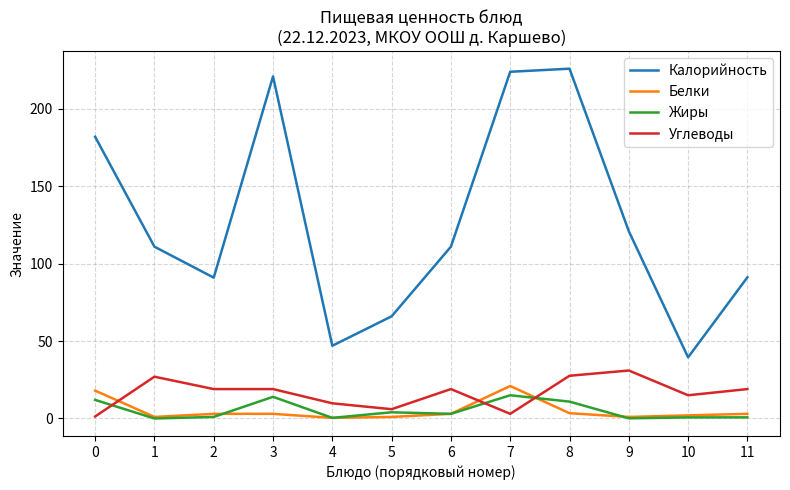

The value of Белки at 9 is 1.0. True or false?

True